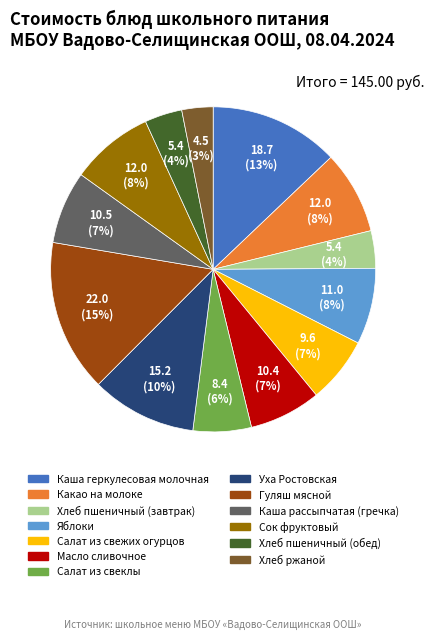

Is the sum of Каша геркулесовая молочная and Какао на молоке greater than half?

No